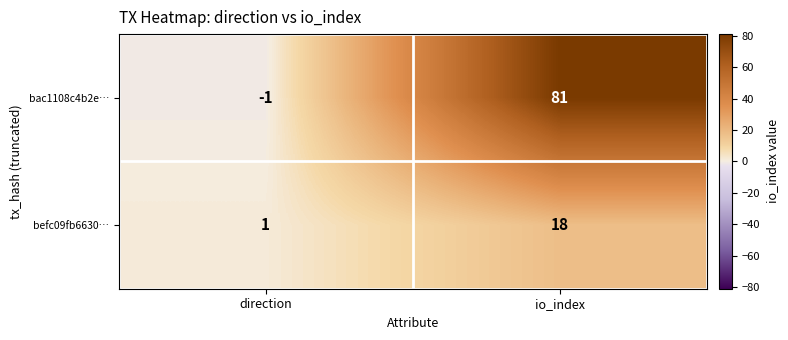

True or false: bac1108c4b2e… has a value of -1 at direction.

True